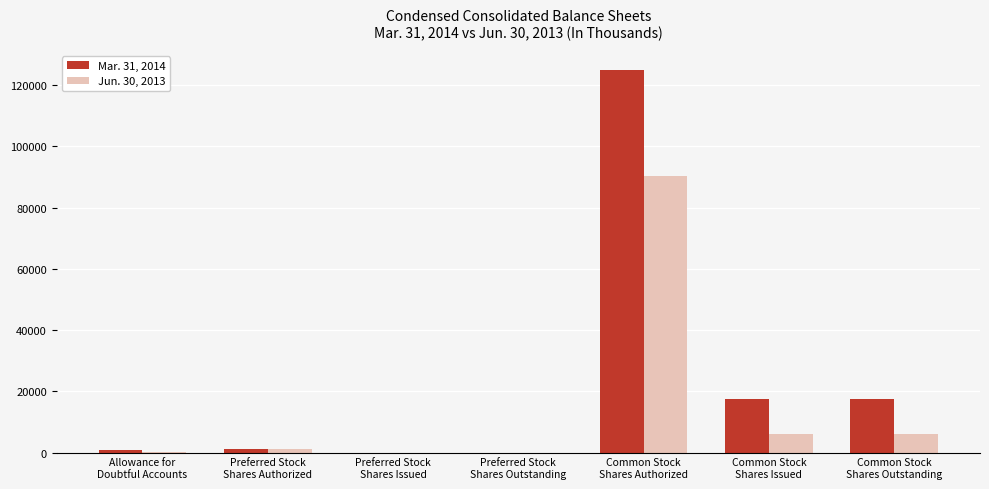

Which series has the largest total across all categories?

Mar. 31, 2014